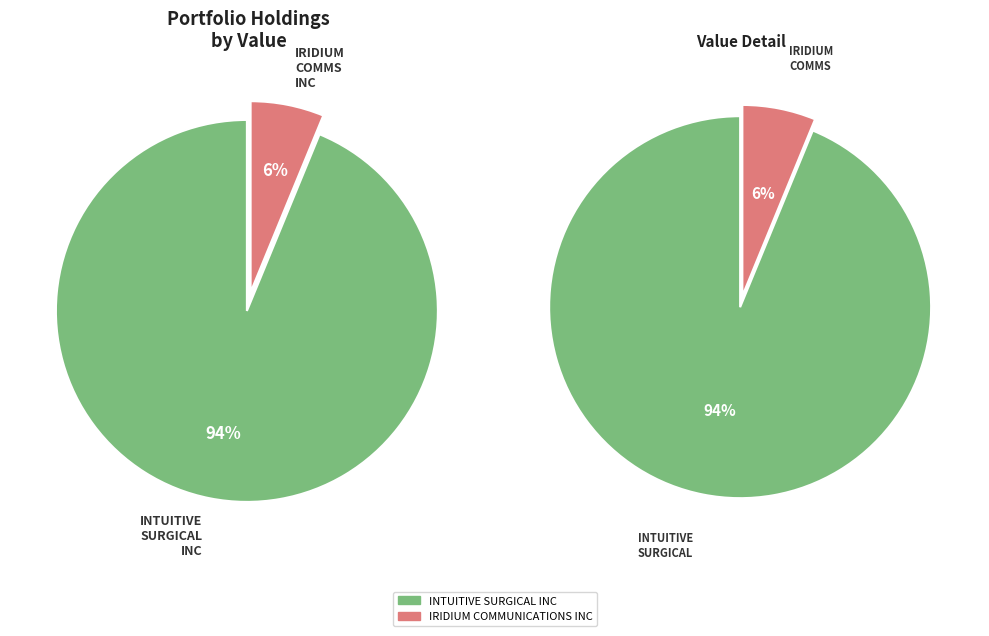

Do IRIDIUM COMMUNICATIONS INC and INTUITIVE SURGICAL INC together represent more than half of the pie?

Yes